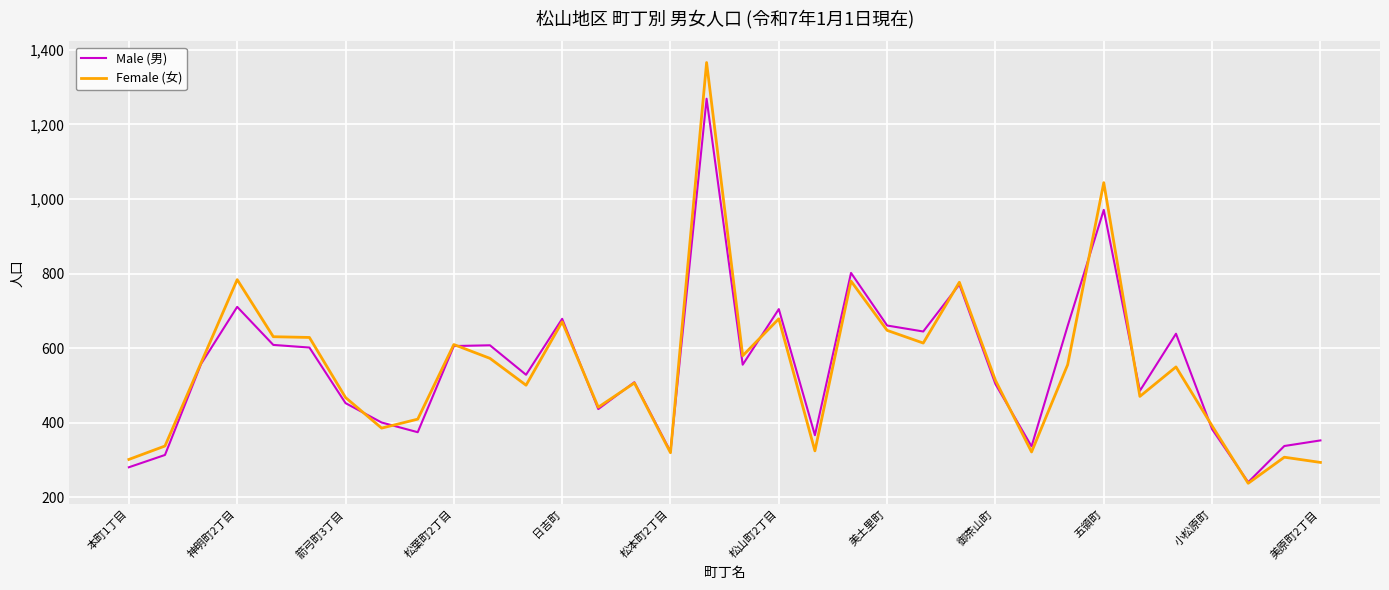

List the series in order of their peak value, lowest first.

Male (男), Female (女)